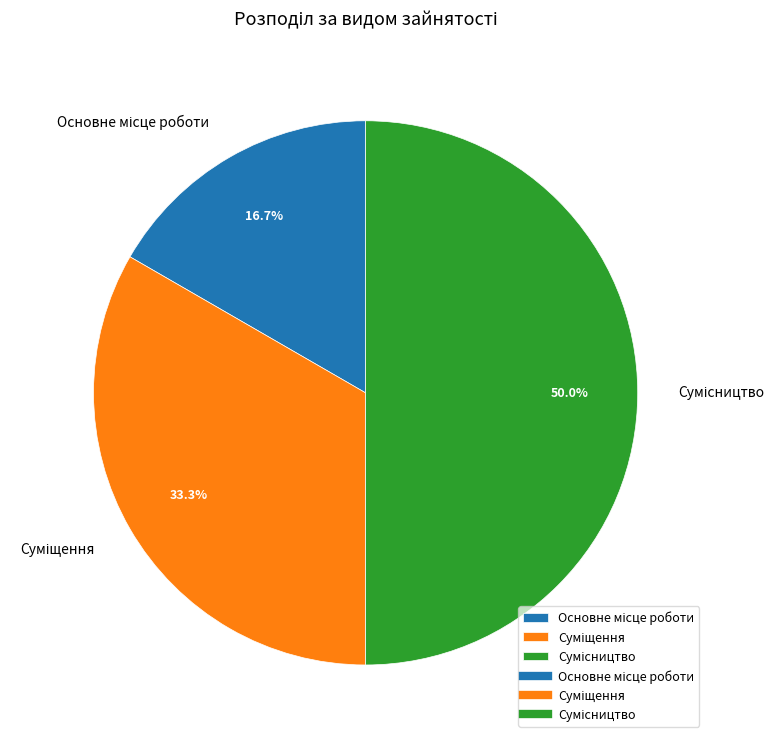

What is the smallest slice in the pie chart?

Основне місце роботи